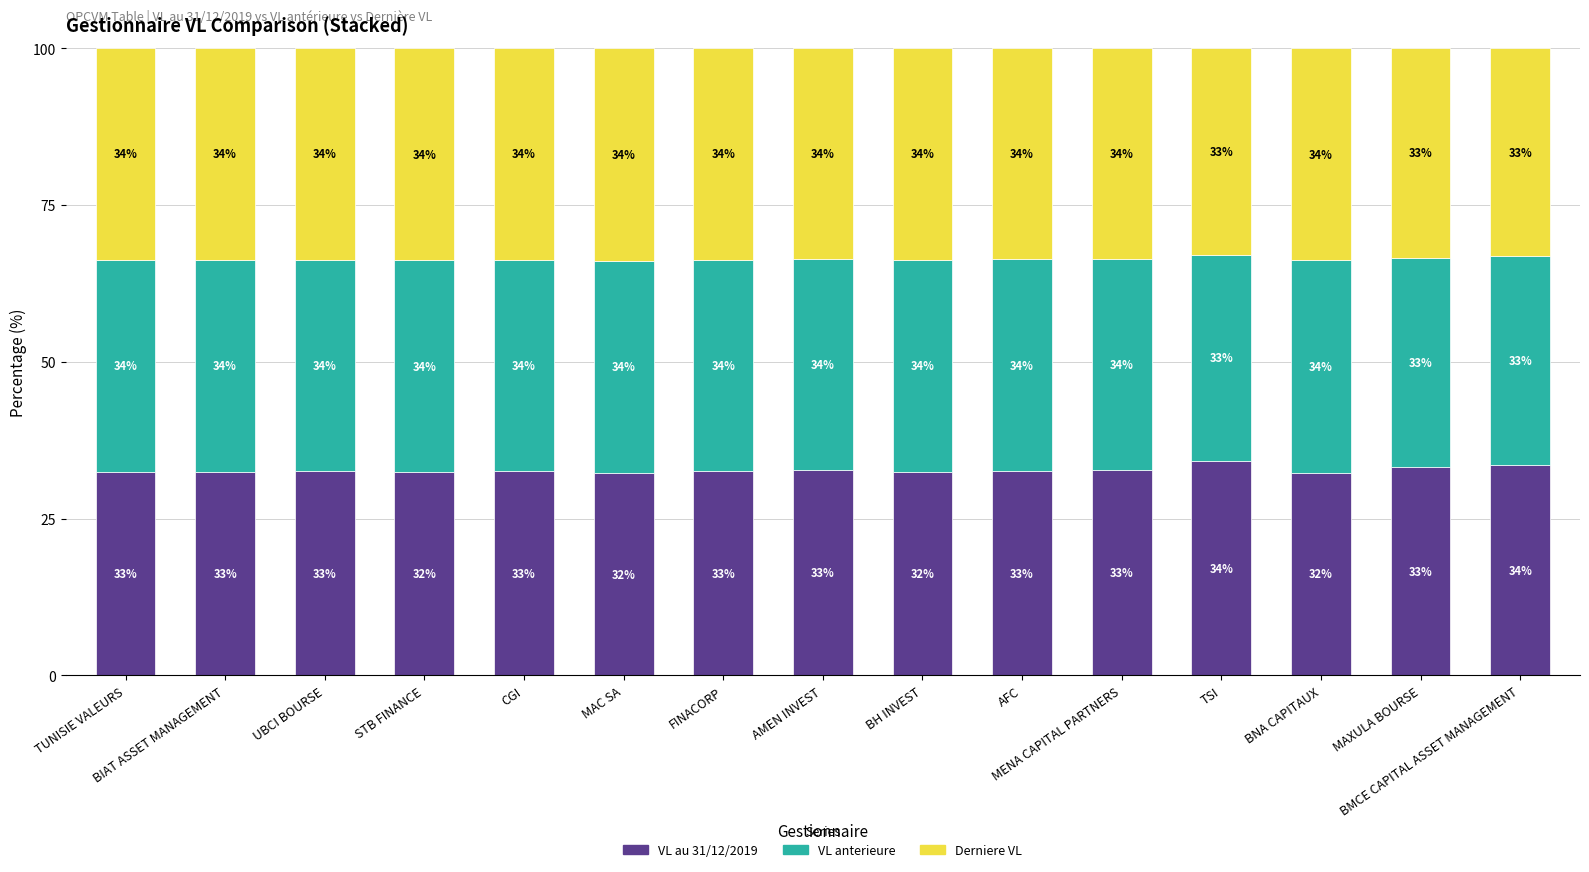

How many bars are there in total?

15